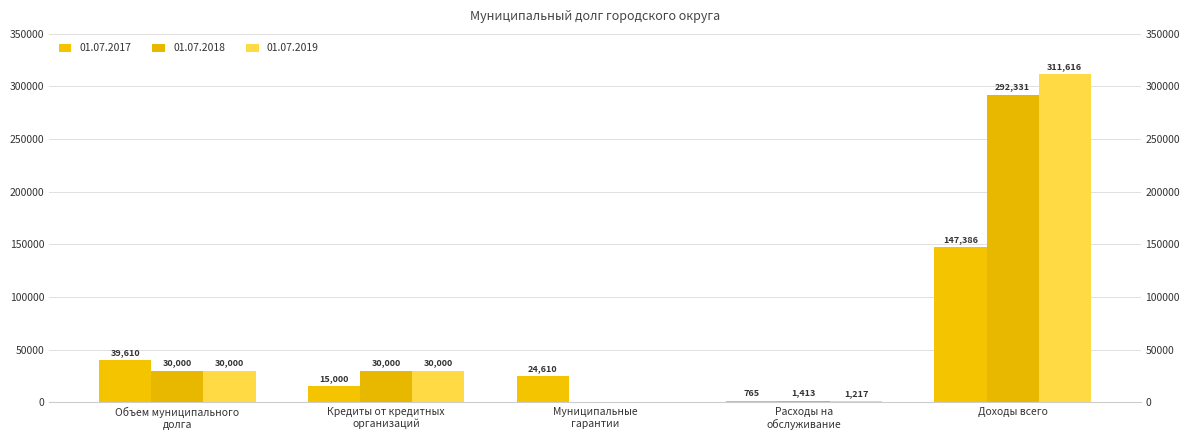

The 01.07.2017 series shows 765.1 at Расходы на
обслуживание. True or false?

True